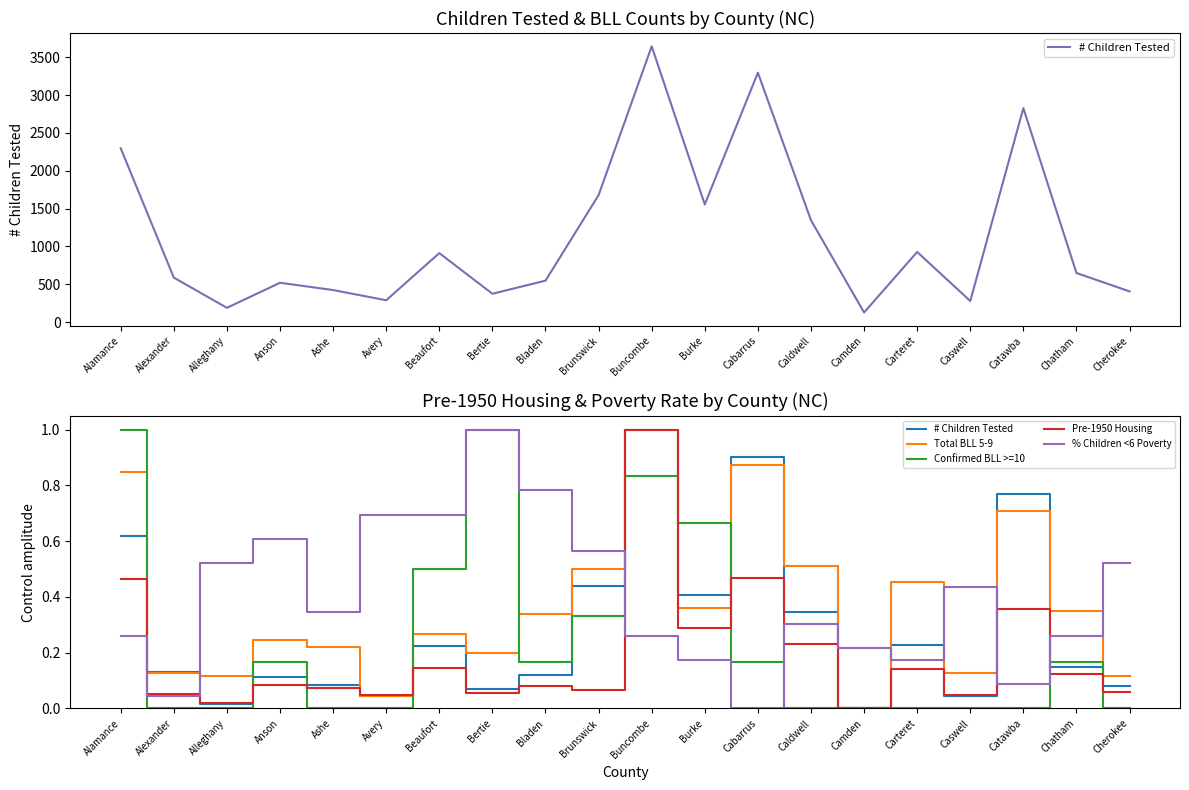

The value of % Children <6 Poverty at Caldwell is 0.1. True or false?

False